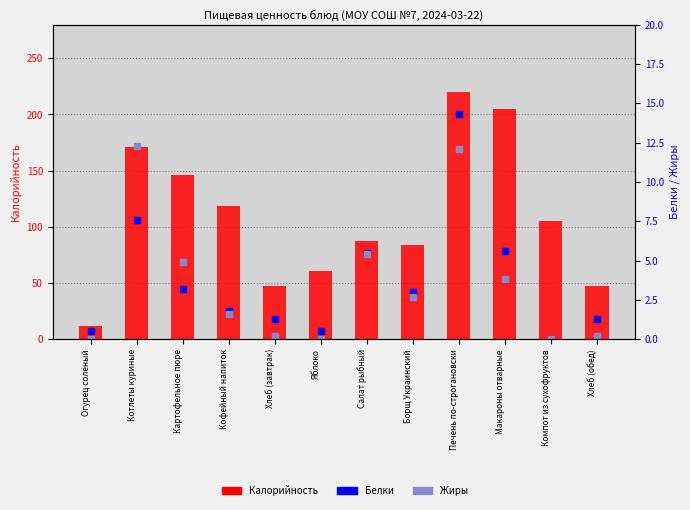

What is the sum of the Белки values at Печень по-строгановски and Картофельное пюре?

17.5